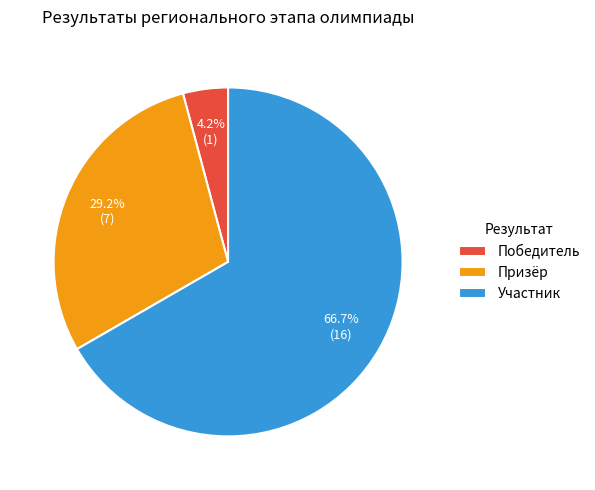

How many segments does this pie chart have?

3